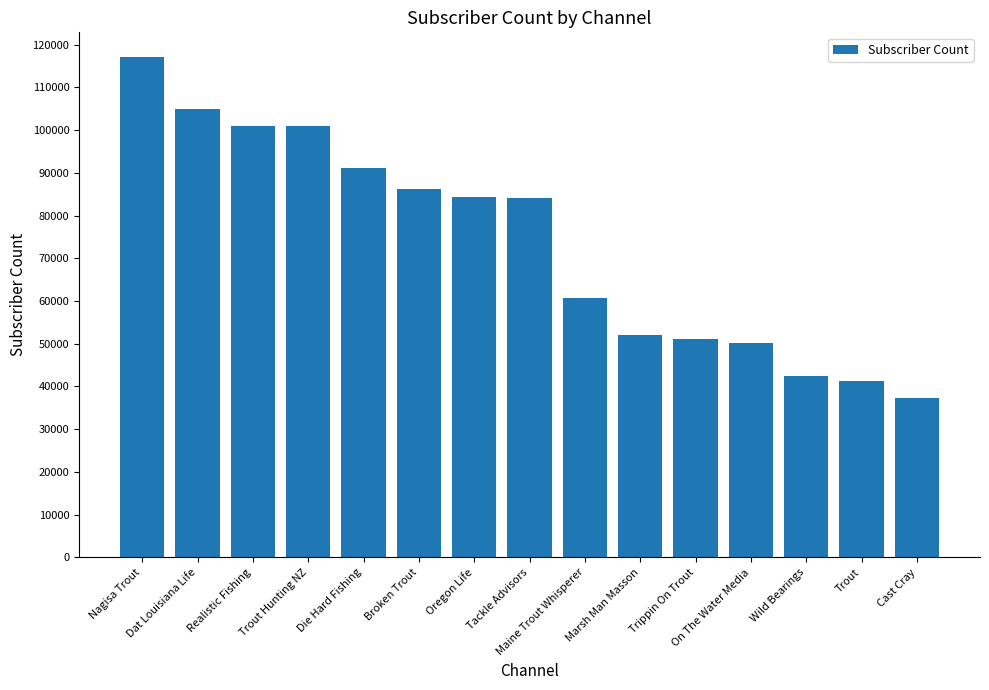

What is the greatest value displayed?

117000